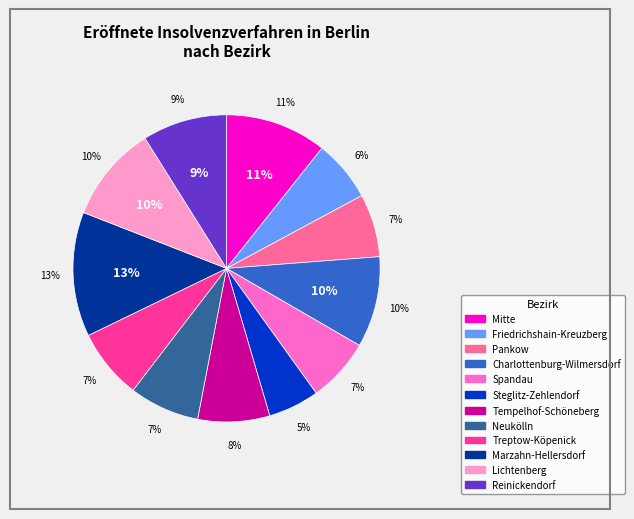

Is there any slice that represents more than half of the pie?

No